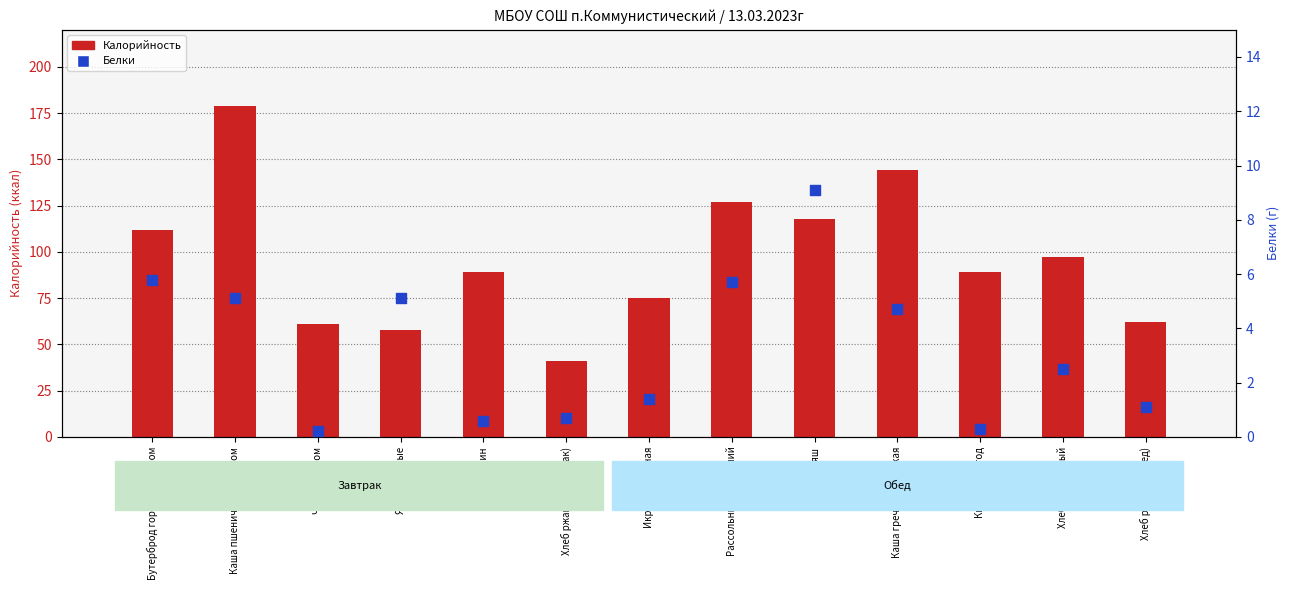

What is the total value across all series at Хлеб ржаной (обед)?

63.1